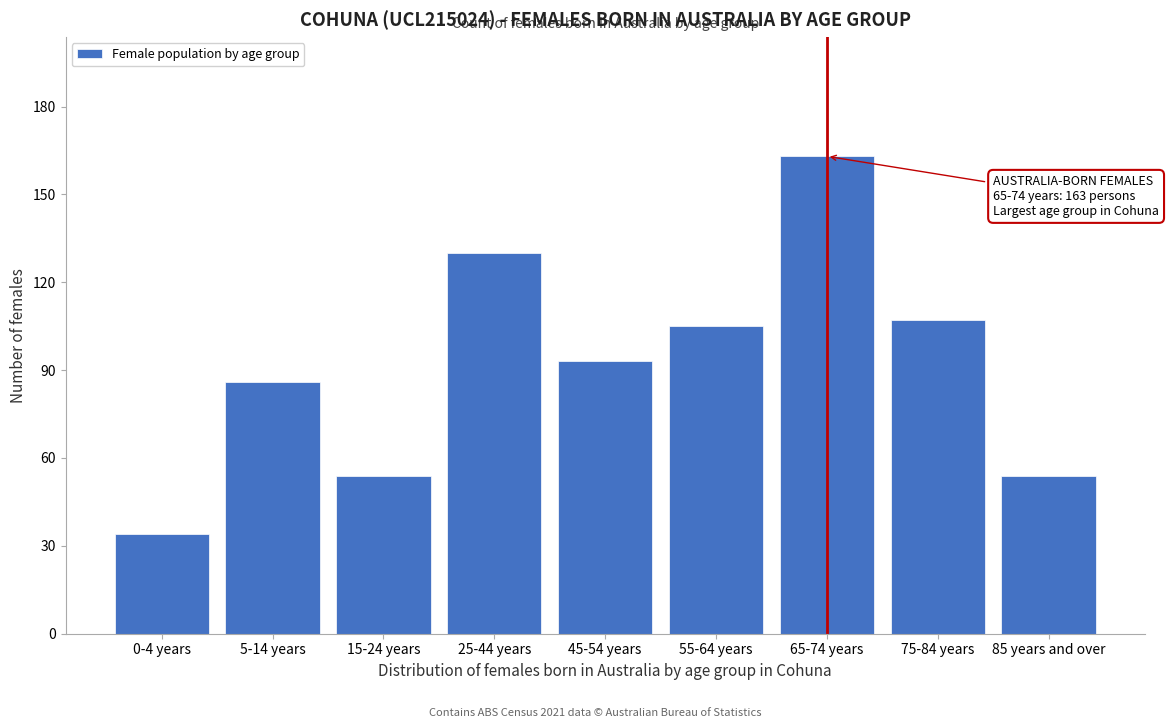

Reading right to left, what are all the values shown in this chart?

85 years and over=54	75-84 years=107	65-74 years=163	55-64 years=105	45-54 years=93	25-44 years=130	15-24 years=54	5-14 years=86	0-4 years=34